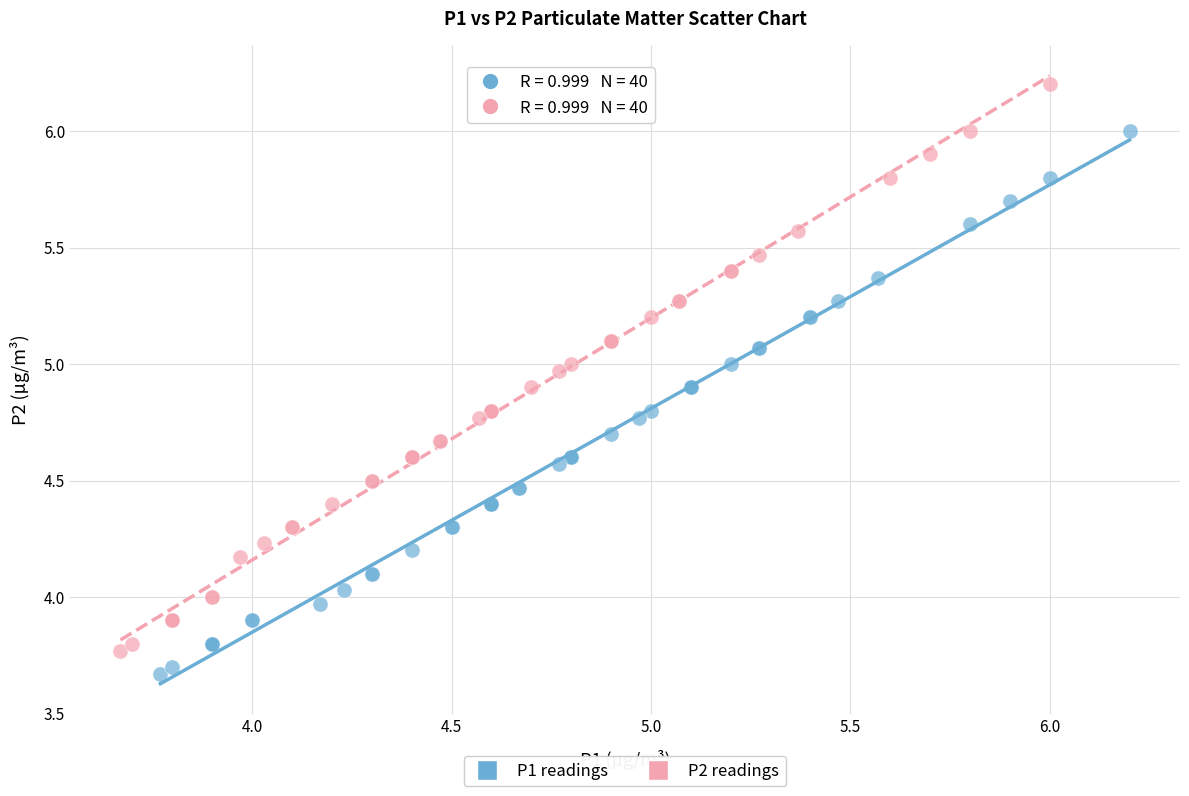

Which series reaches the maximum Y coordinate?

P2 readings